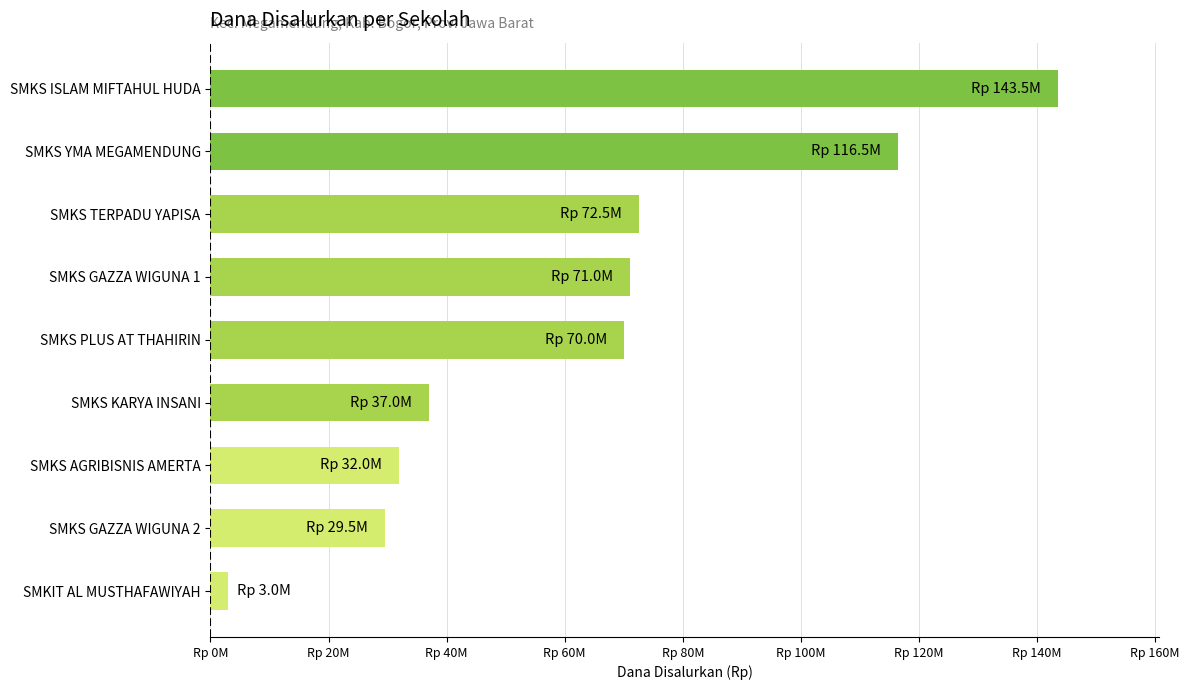

Does the chart contain stacked bars?

No